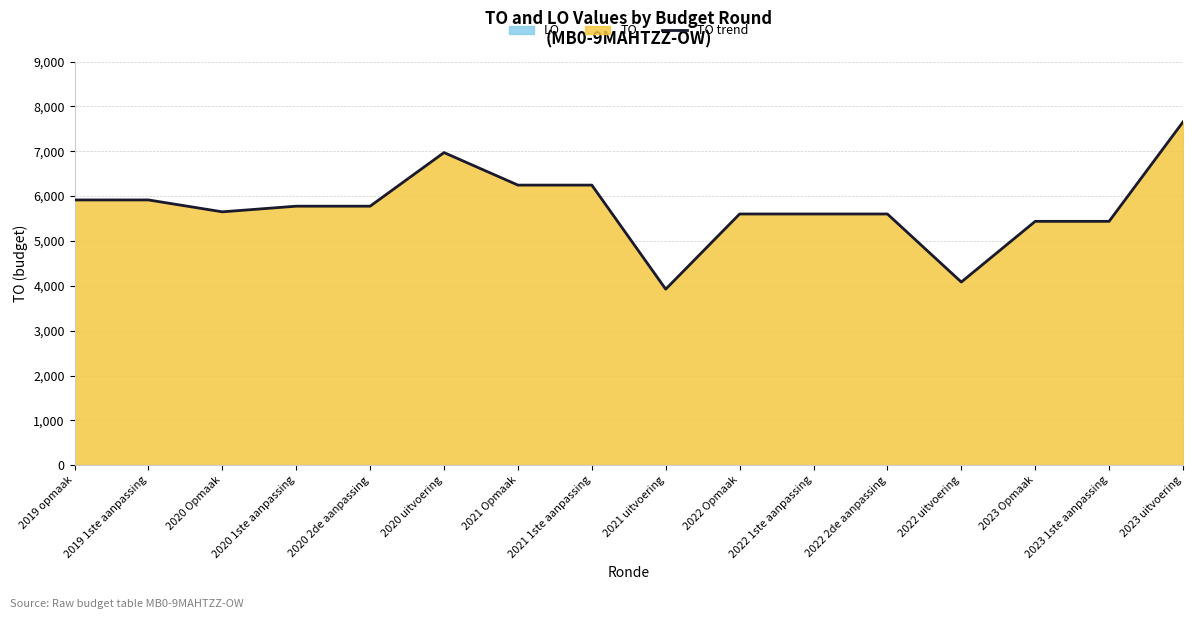

How many points are lower than both their immediate neighbors (excluding endpoints)?

3